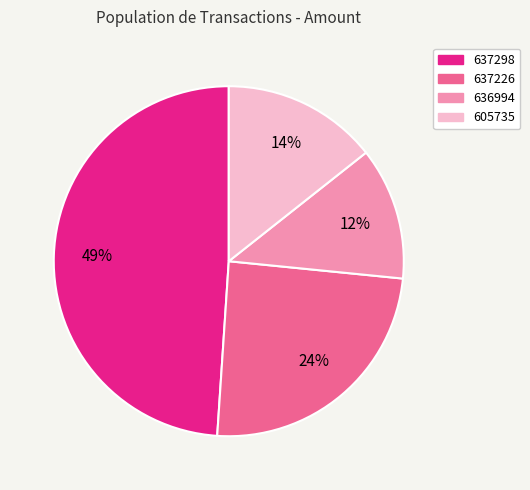

How many slices are in this pie chart?

4